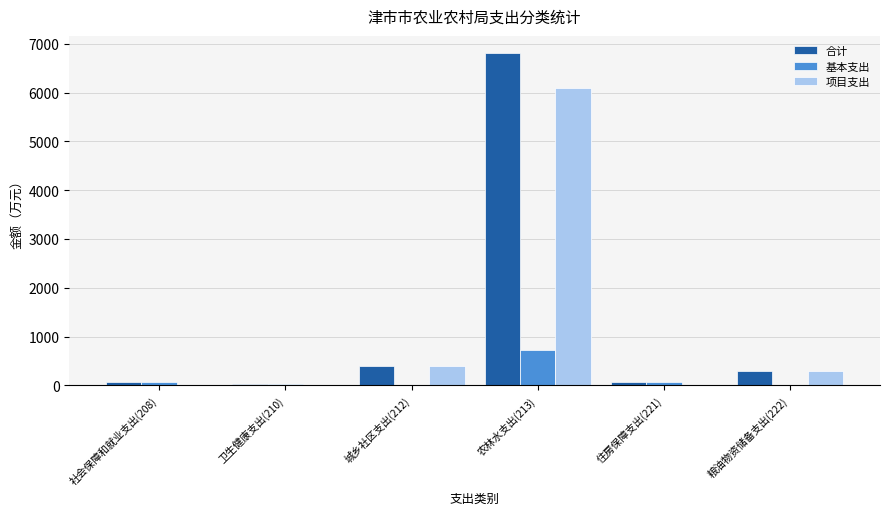

The value of 项目支出 at 社会保障和就业支出(208) is 0.0. True or false?

True